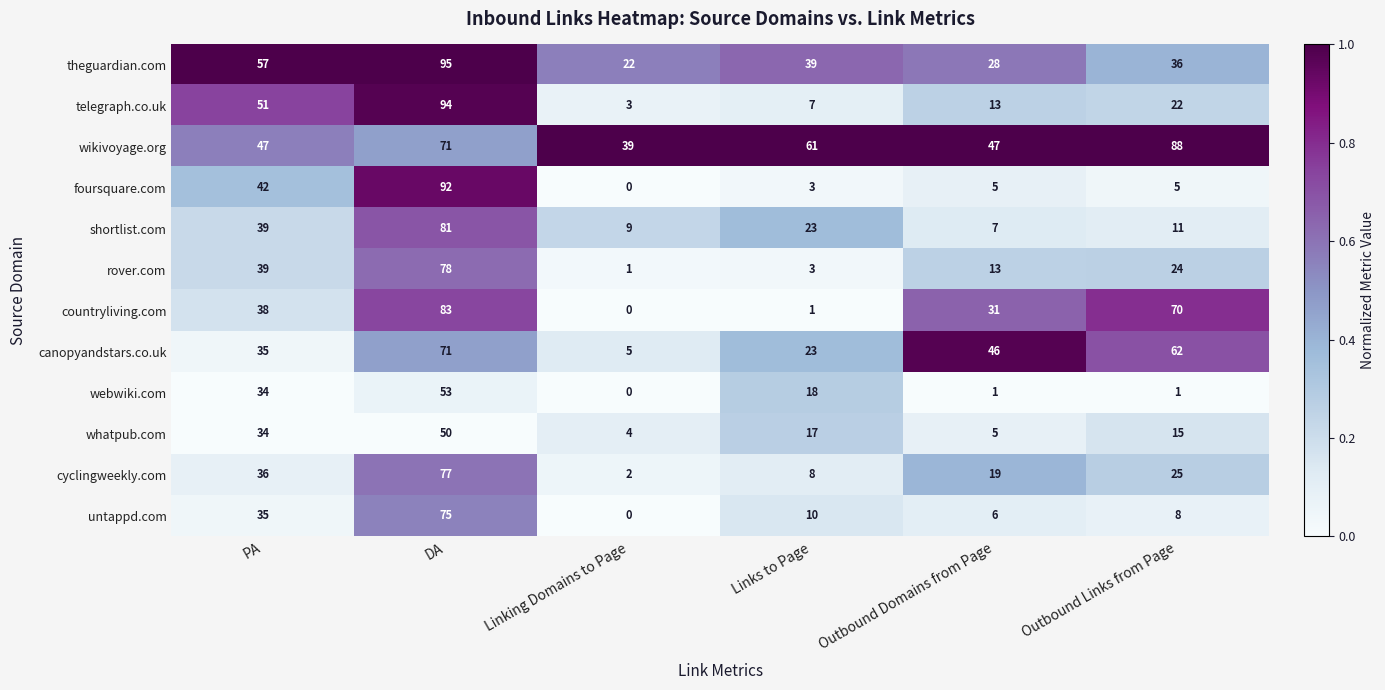

What is the total value across all series at Links to Page?

213